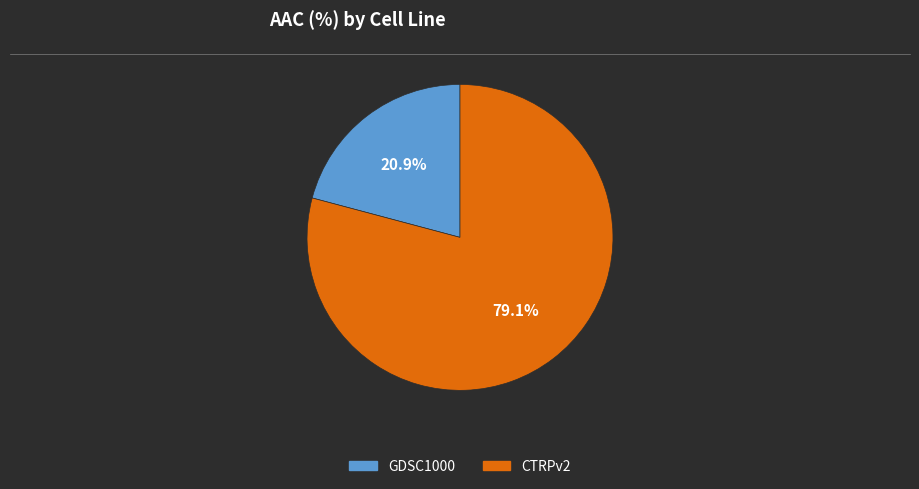

To the nearest percent, what is the combined percentage of CTRPv2 and GDSC1000?

100%